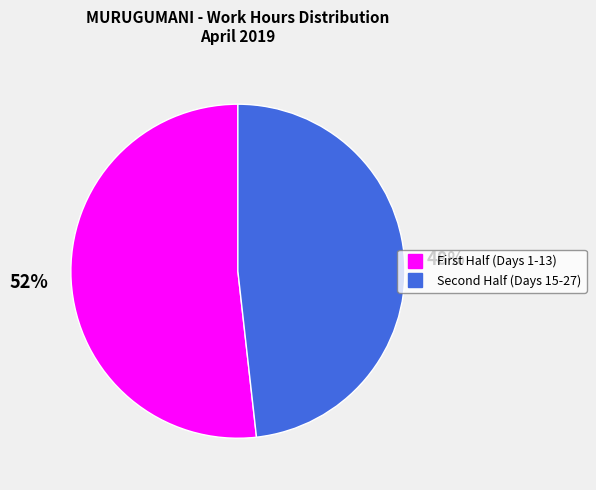

Does any single category account for the majority?

Yes